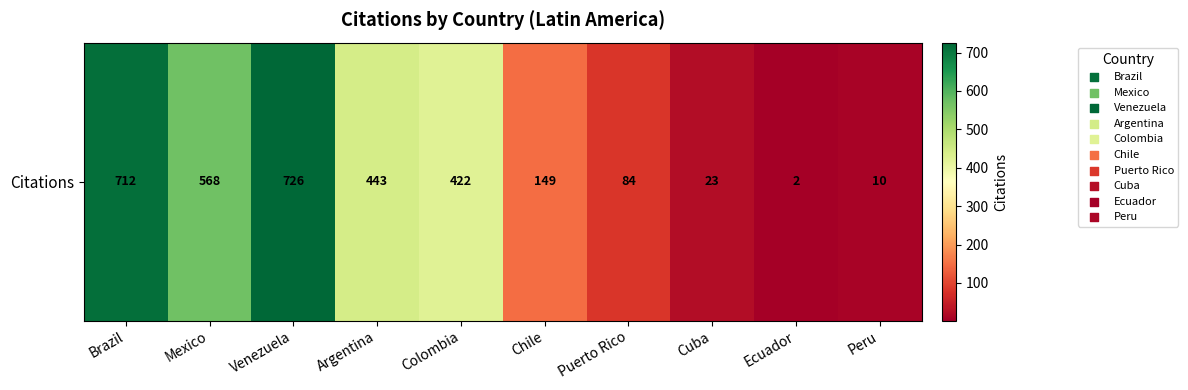

List the labels in order of value, smallest first.

Ecuador, Peru, Cuba, Puerto Rico, Chile, Colombia, Argentina, Mexico, Brazil, Venezuela